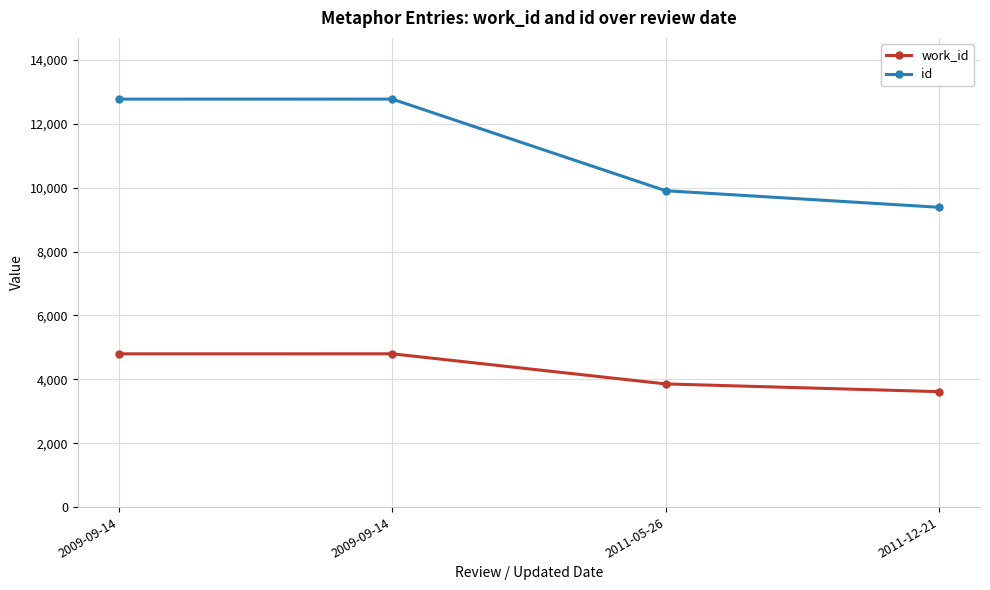

Is this an area chart (filled region under the line)?

No